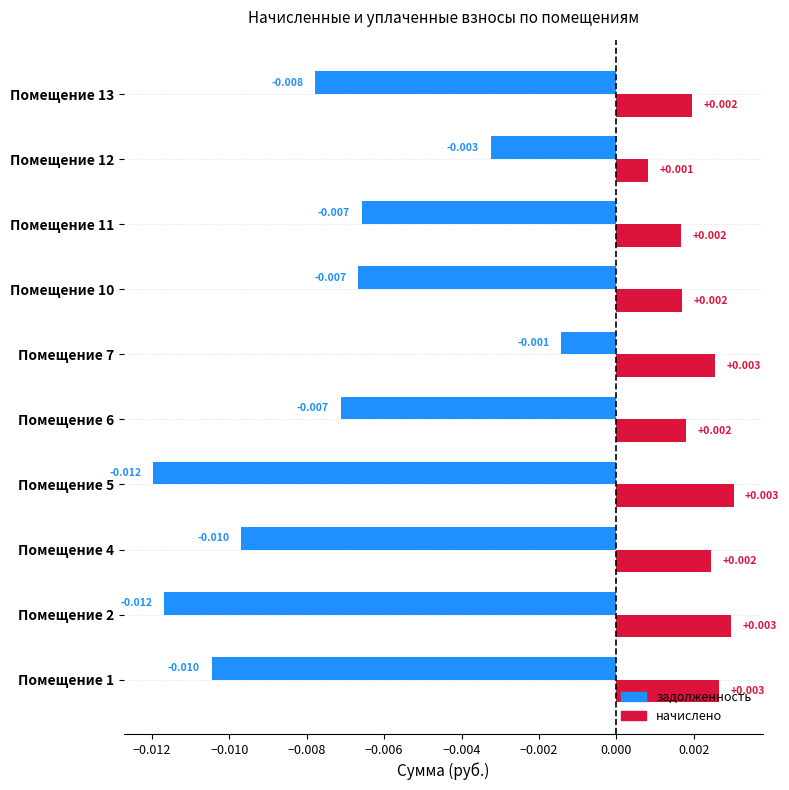

Which series has the widest spread of values?

задолженность